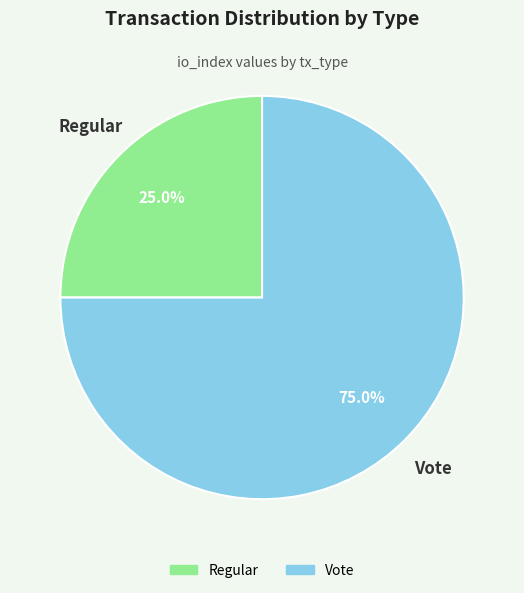

How much of the chart is everything except Vote?

25.0%